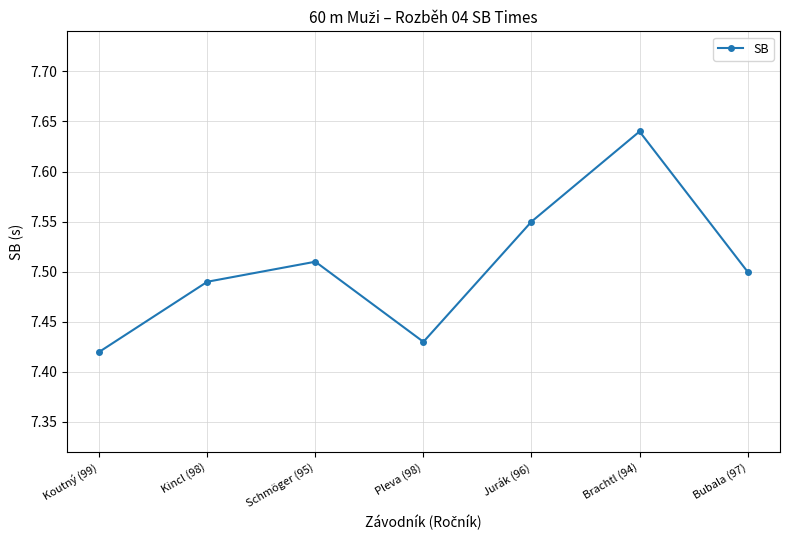

Where is the data nearest to the value 7?

Koutný (99)